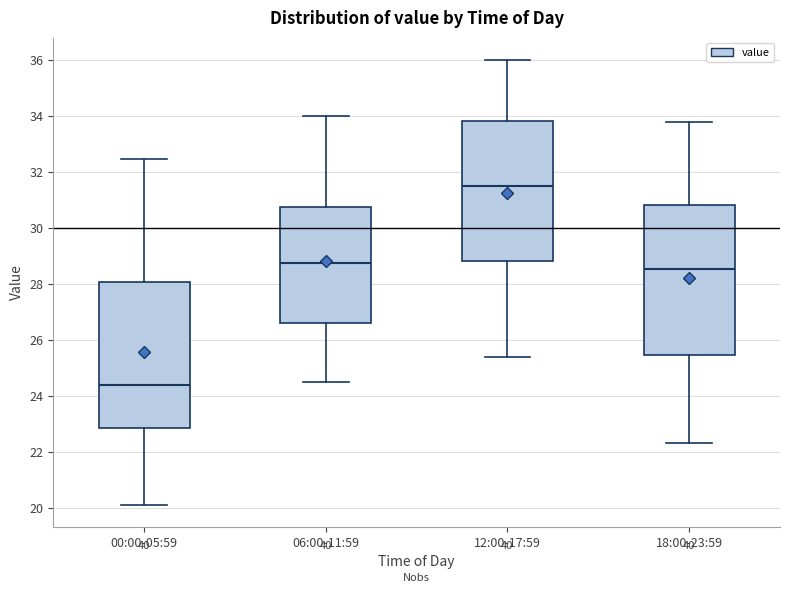

Where is the lower edge of the box for 12:00-17:59 on the y-axis? The values are not printed on the chart, so give them approximately, as read against the axis.

28.8